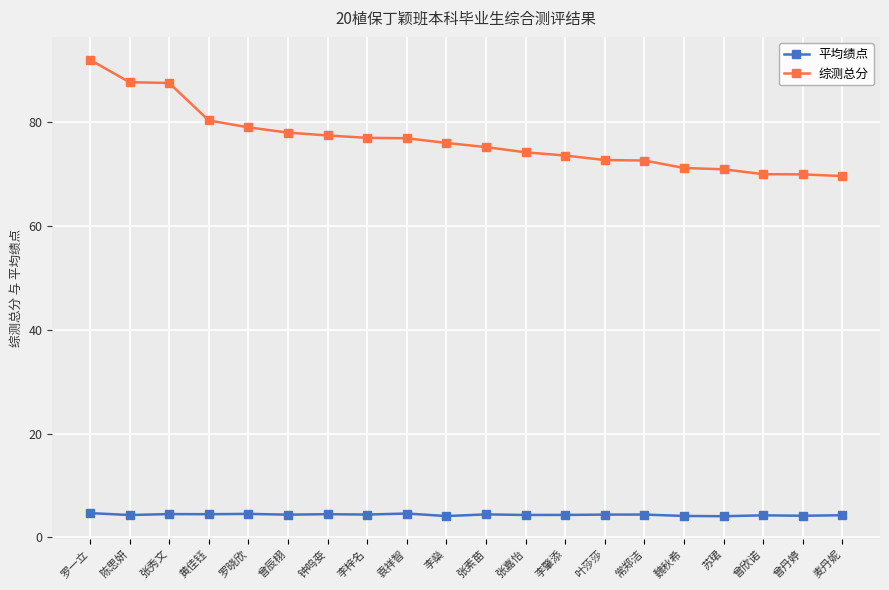

Is the value of 平均绩点 at 钟鸣娈 greater than the value of 综测总分 at 袁祥智?

No